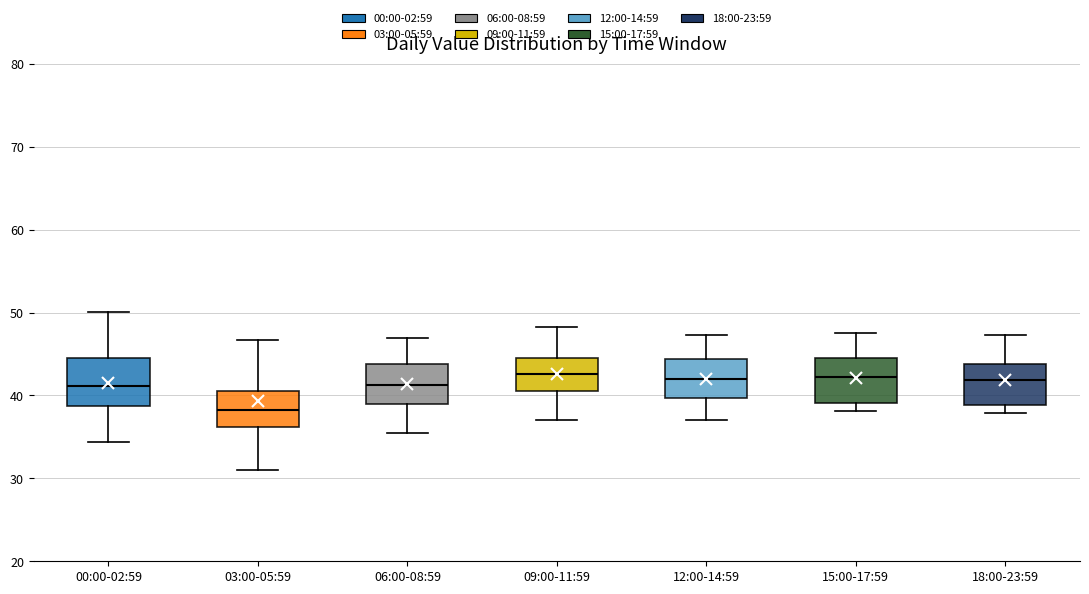

Reading left to right, read every box against the y-axis: the position of its median line, the range the box covers, and the ends of its whiskers. The values are not printed on the chart, so give them approximately, as read against the axis.

00:00-02:59: median 41, box 39 to 45, whiskers 34 to 50
03:00-05:59: median 38, box 36 to 41, whiskers 31 to 47
06:00-08:59: median 41, box 39 to 44, whiskers 36 to 47
09:00-11:59: median 43, box 41 to 44, whiskers 37 to 48
12:00-14:59: median 42, box 40 to 44, whiskers 37 to 47
15:00-17:59: median 42, box 39 to 45, whiskers 38 to 48
18:00-23:59: median 42, box 39 to 44, whiskers 38 to 47